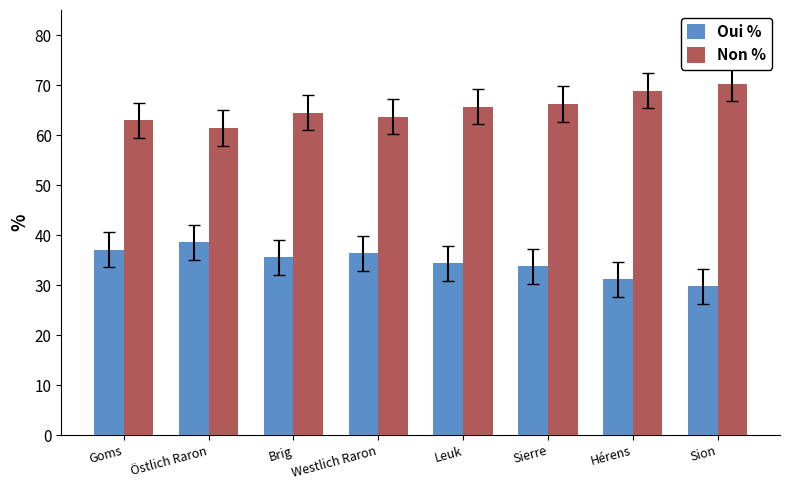

What are all the series names shown in the legend?

Oui %, Non %